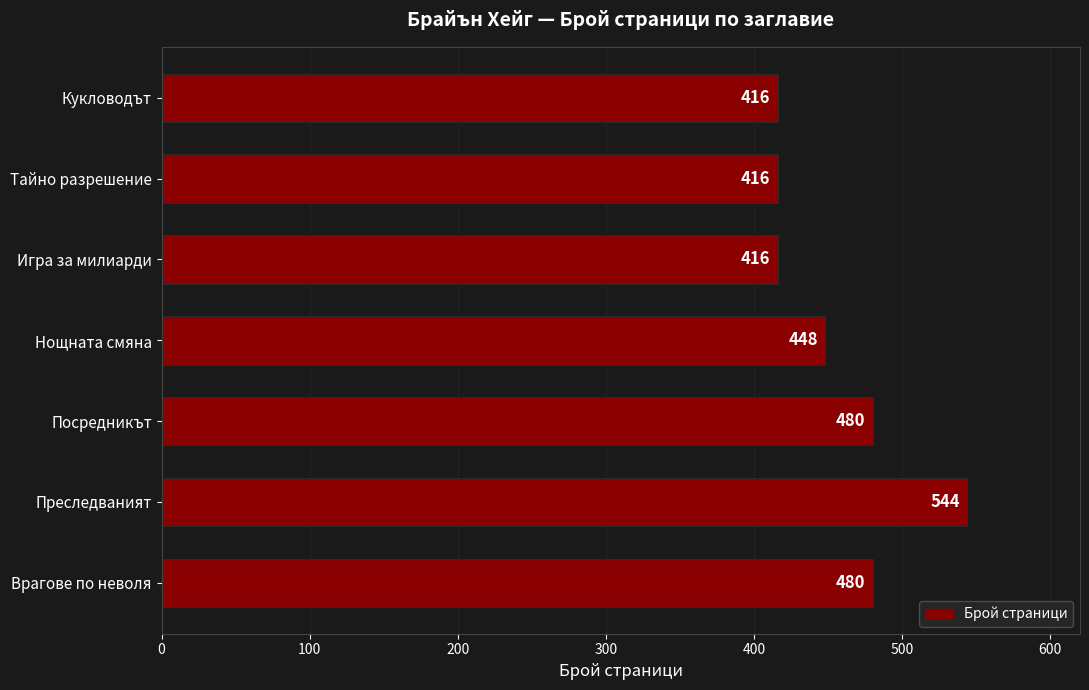

How many values are below 448?

3